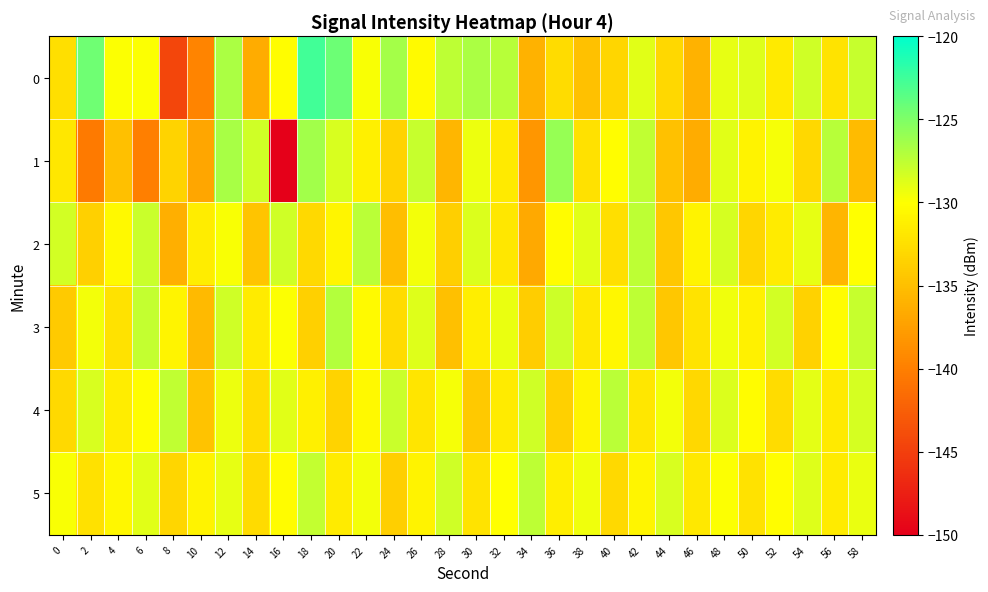

What is the total value across all series at 30?

-782.2